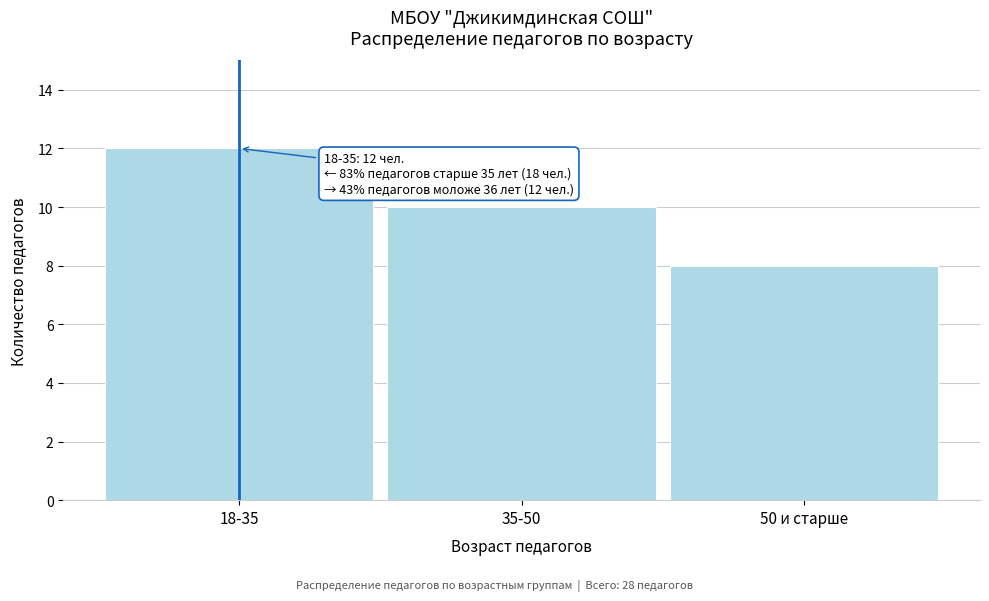

Reading left to right, extract all data points from this chart.

12	10	8